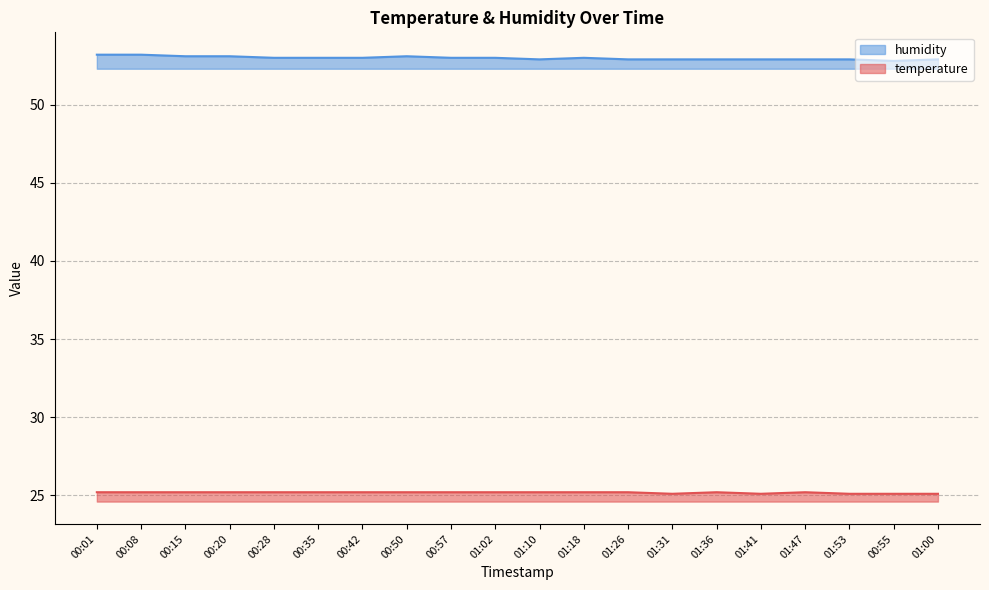

Where is the first local minimum for temperature?

01:31